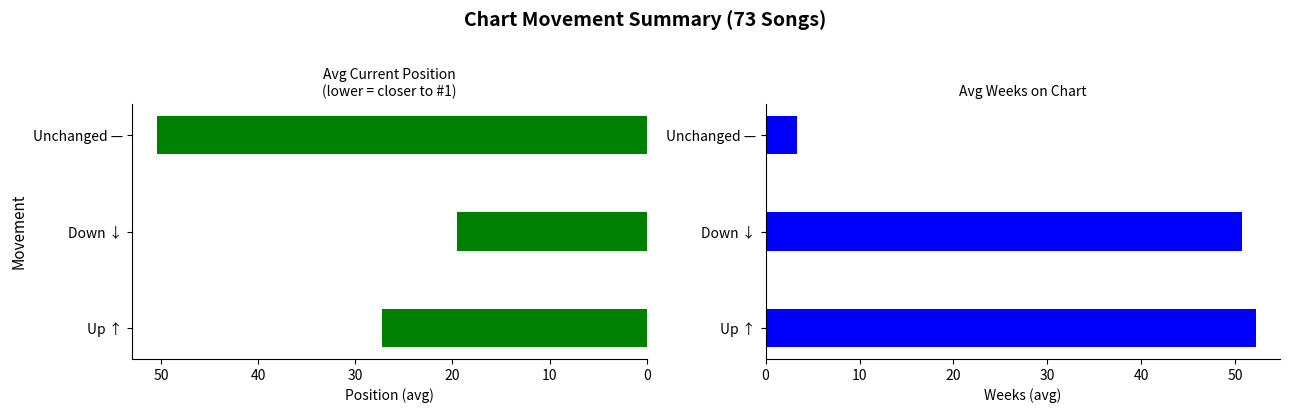

What is the difference between the maximum and minimum values in the Avg Weeks on Chart series?

48.8